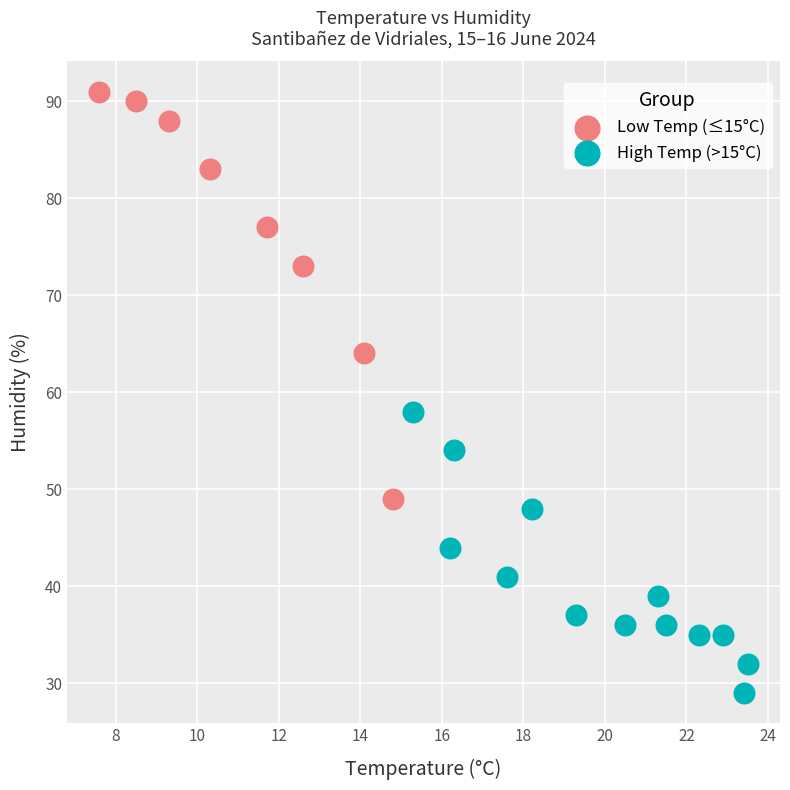

Which series contains the lowest Y value?

High Temp (>15°C)